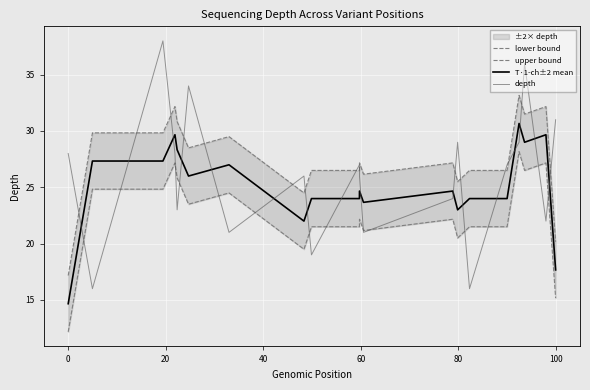

After their last crossing, which series has the higher values: depth or T·1-ch±2 mean?

depth